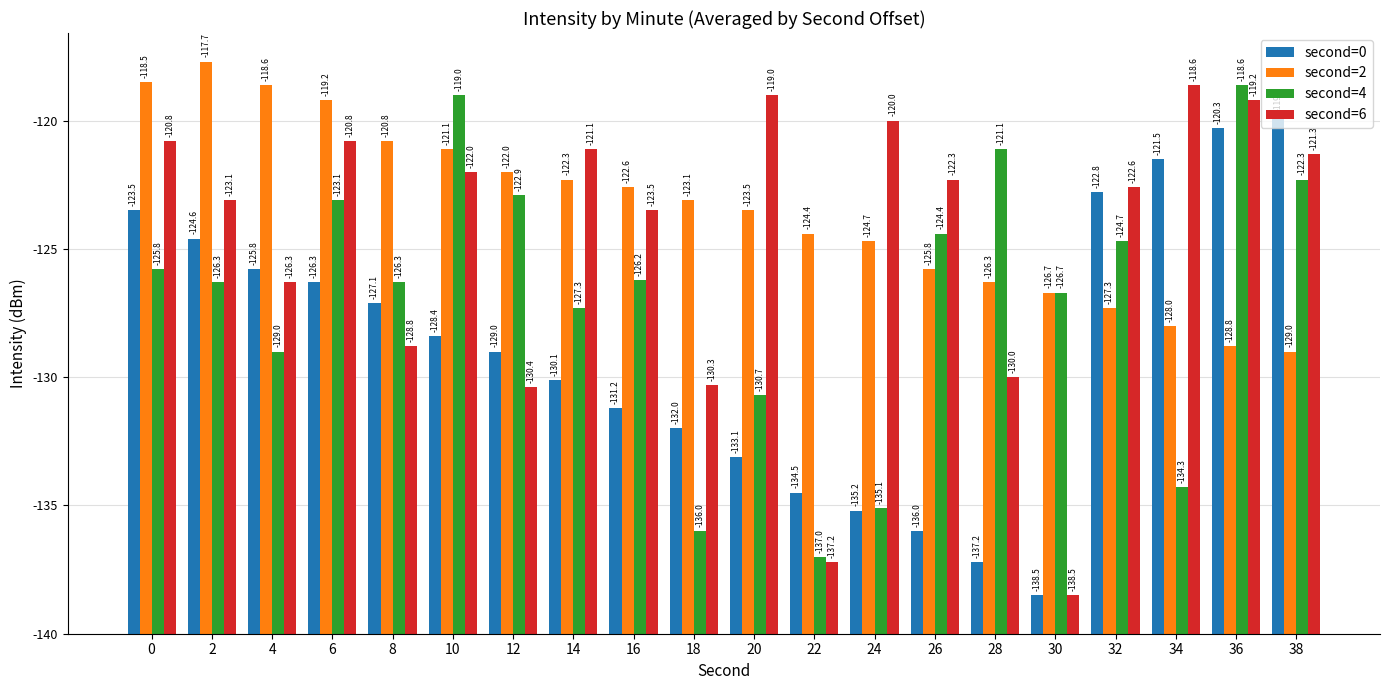

What is the difference between the second=6 values at 2 and 20?

4.1